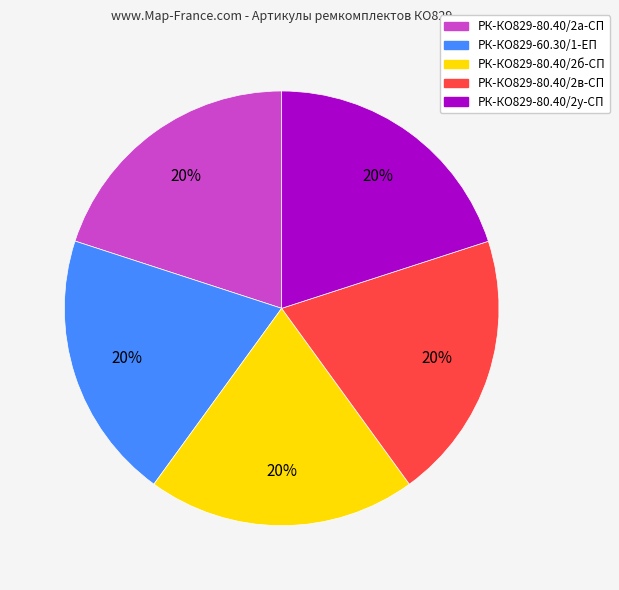

Is it true that РК-КО829-80.40/2б-СП is 20% of the pie?

True